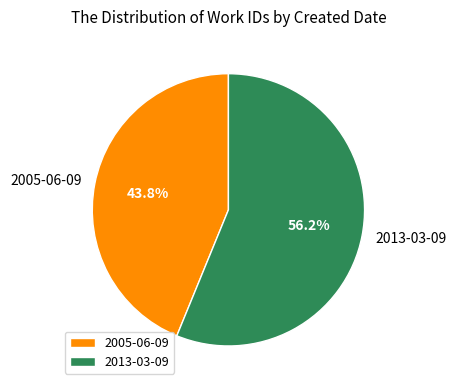

Is the sum of 2005-06-09 and 2013-03-09 greater than half?

Yes